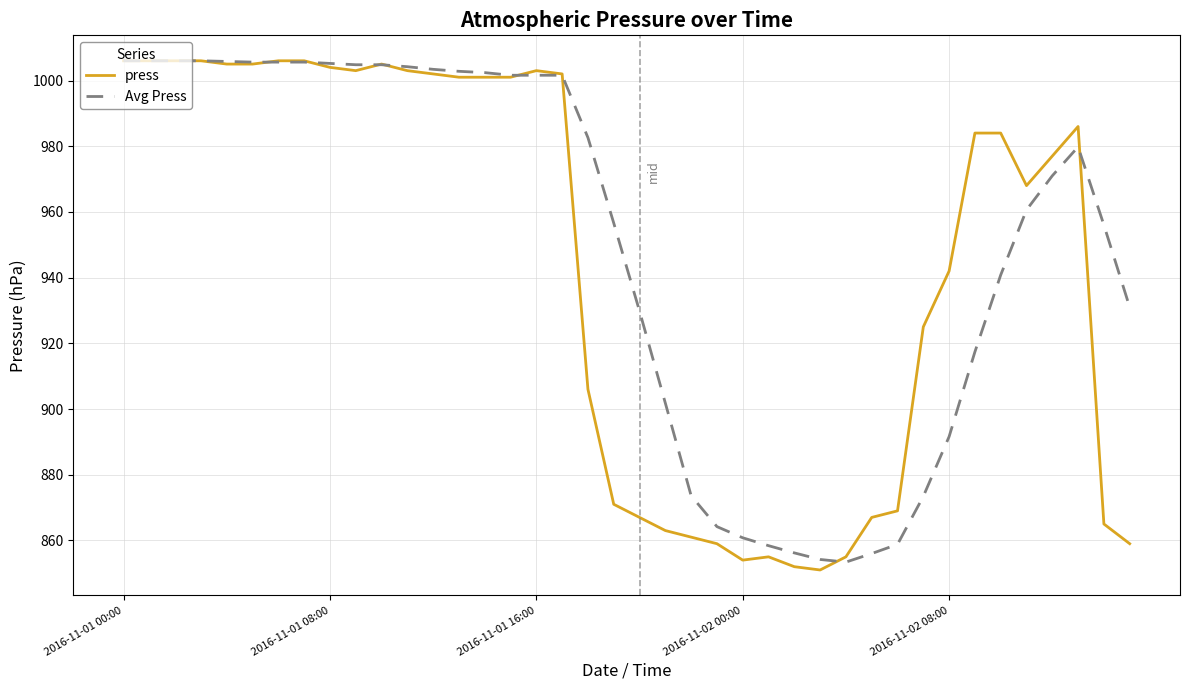

What is the greatest value displayed?

1006.0